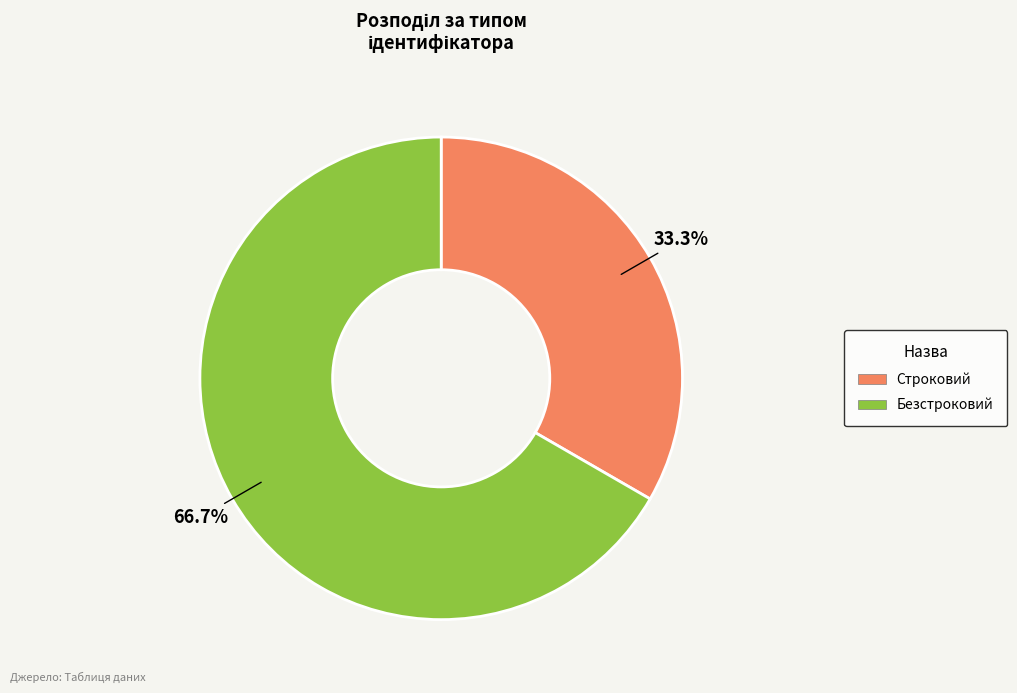

Is it true that Строковий is 26% of the pie?

False